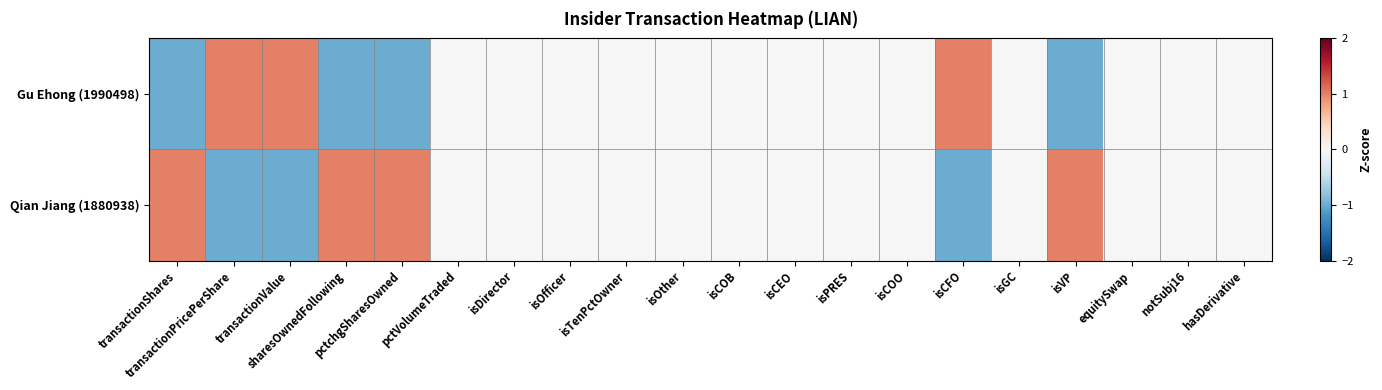

Which series changed the most between transactionValue and isVP?

Gu Ehong (1990498)